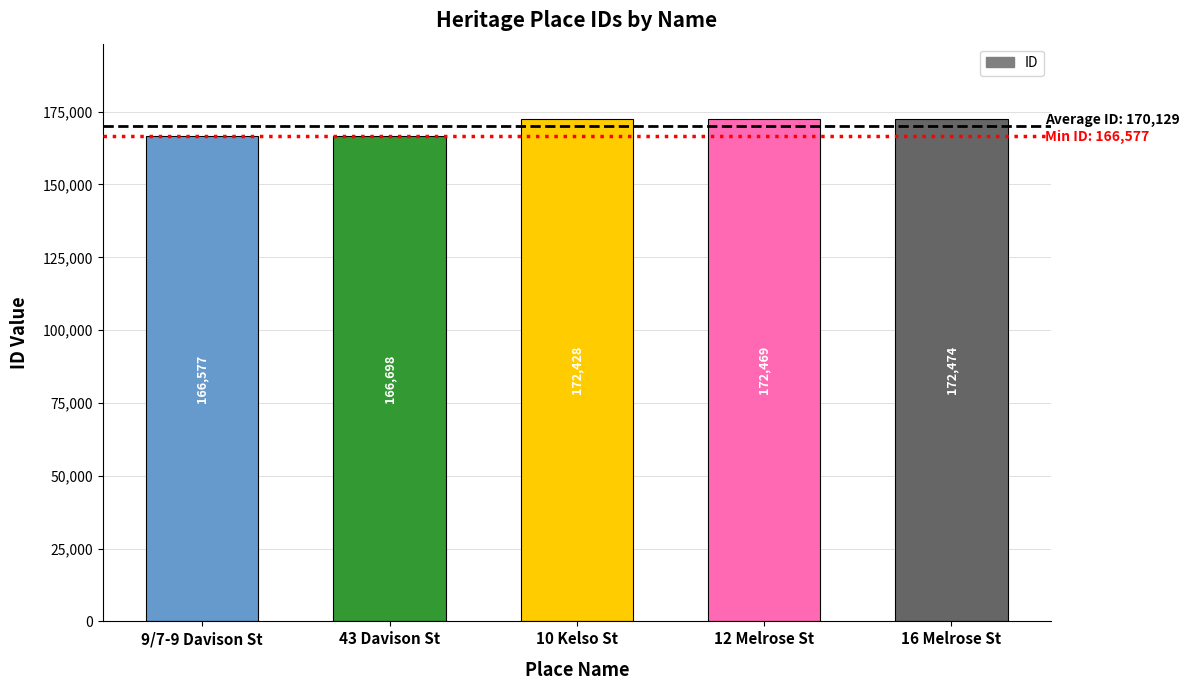

How many bars are there in total?

5